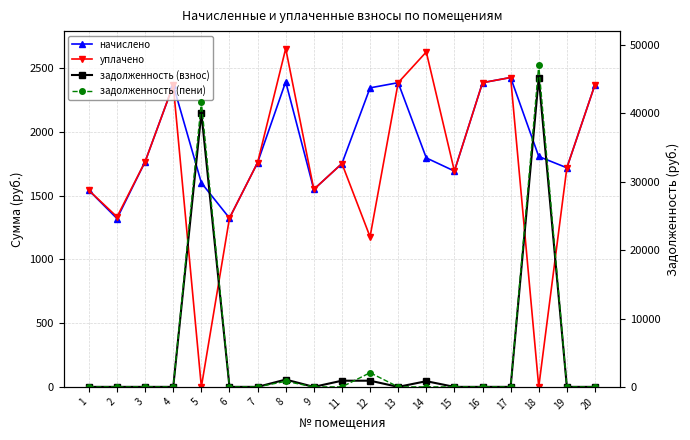

What is the total value across all series at 14?

5252.8